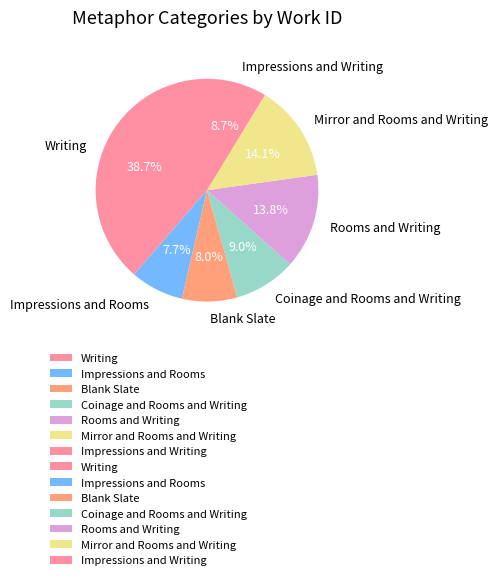

To the nearest percent, what is the difference between the largest and smallest slice percentages?

31%